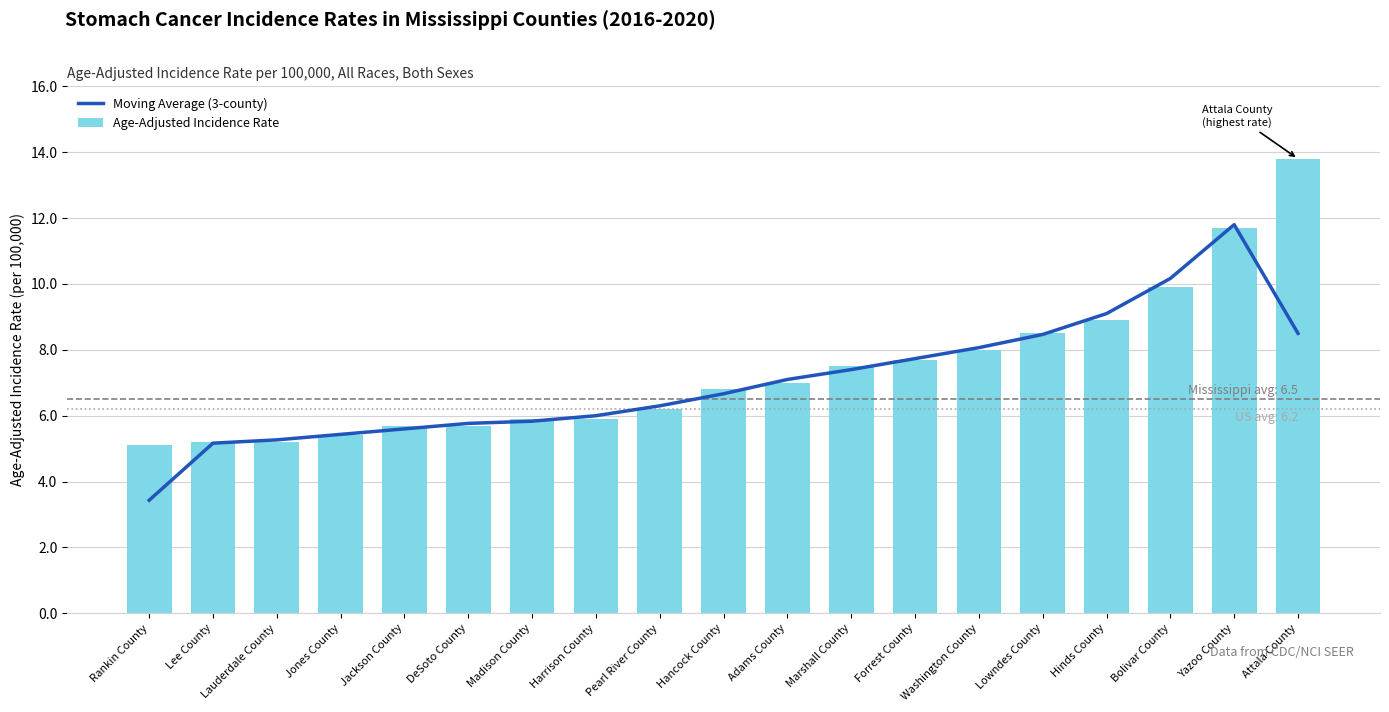

What is the minimum value shown in the chart?

3.4